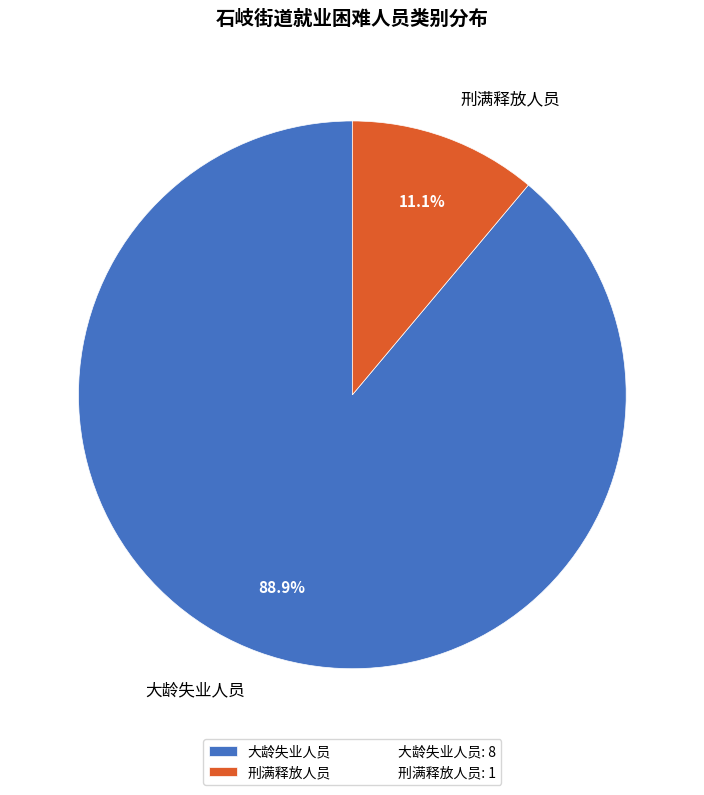

Which has a higher value, 刑满释放人员 or 大龄失业人员?

大龄失业人员